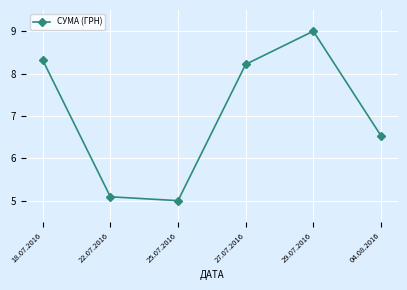

List the labels in order of value, smallest first.

25.07.2016, 22.07.2016, 04.08.2016, 27.07.2016, 18.07.2016, 29.07.2016